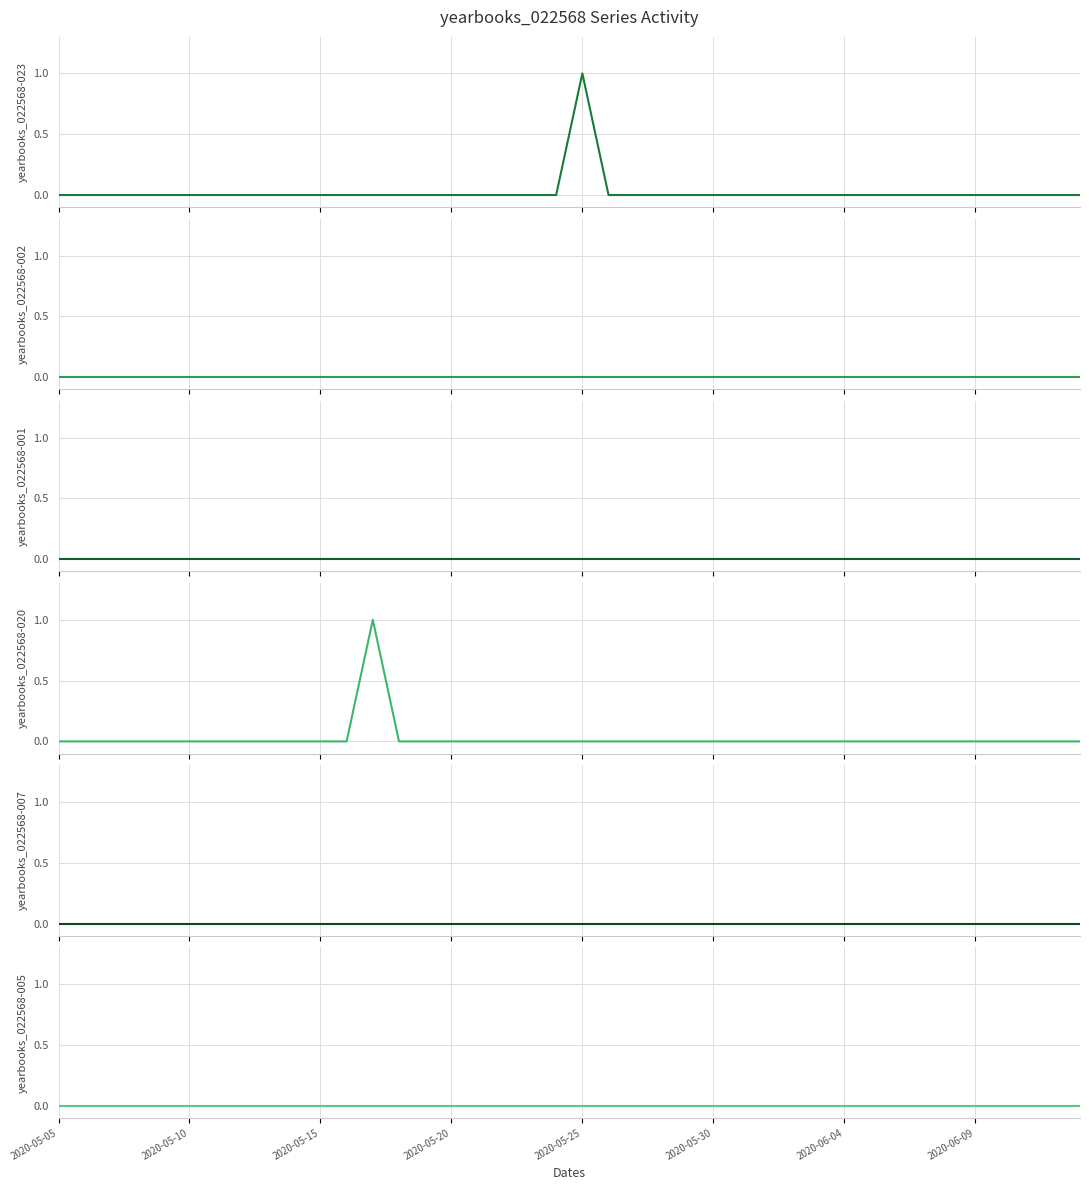

Which series has the largest total across all categories?

yearbooks_022568-023